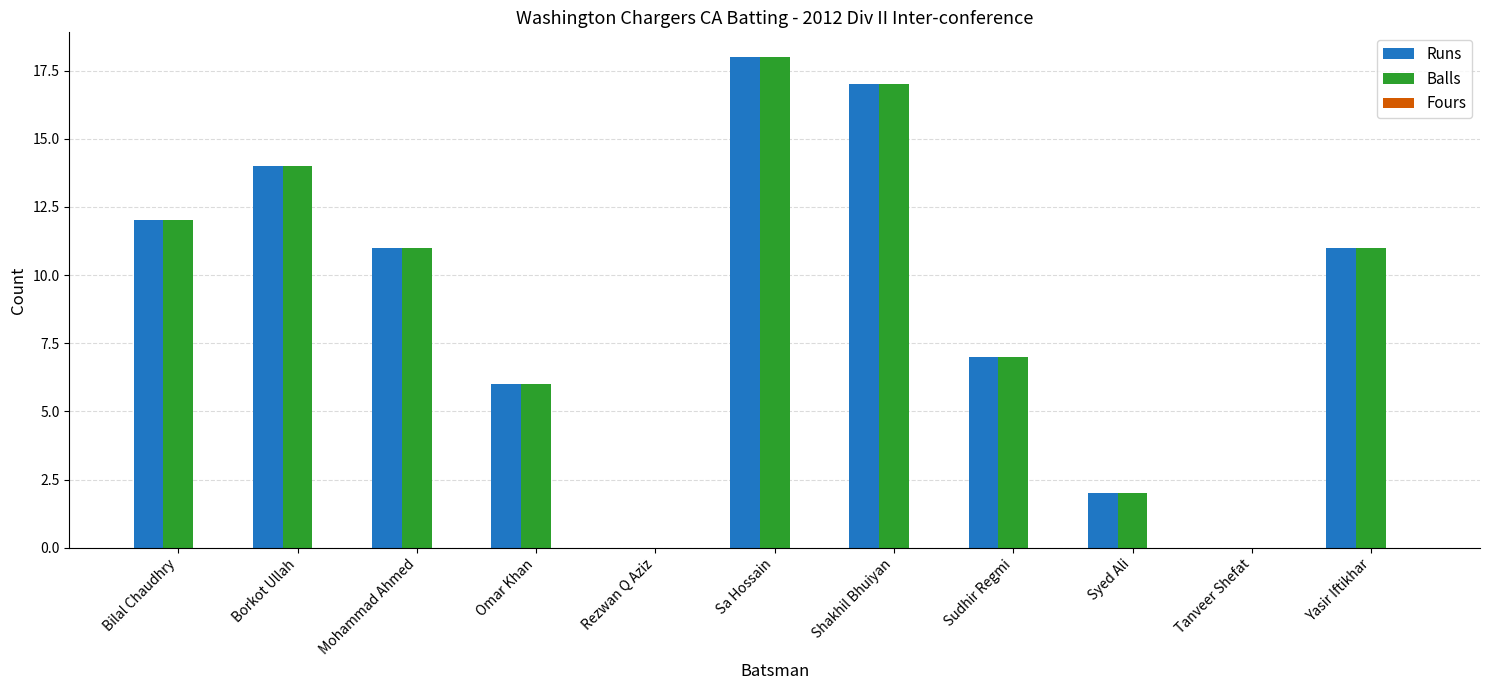

Is the value of Balls at Rezwan Q Aziz greater than the value of Runs at Sudhir Regmi?

No